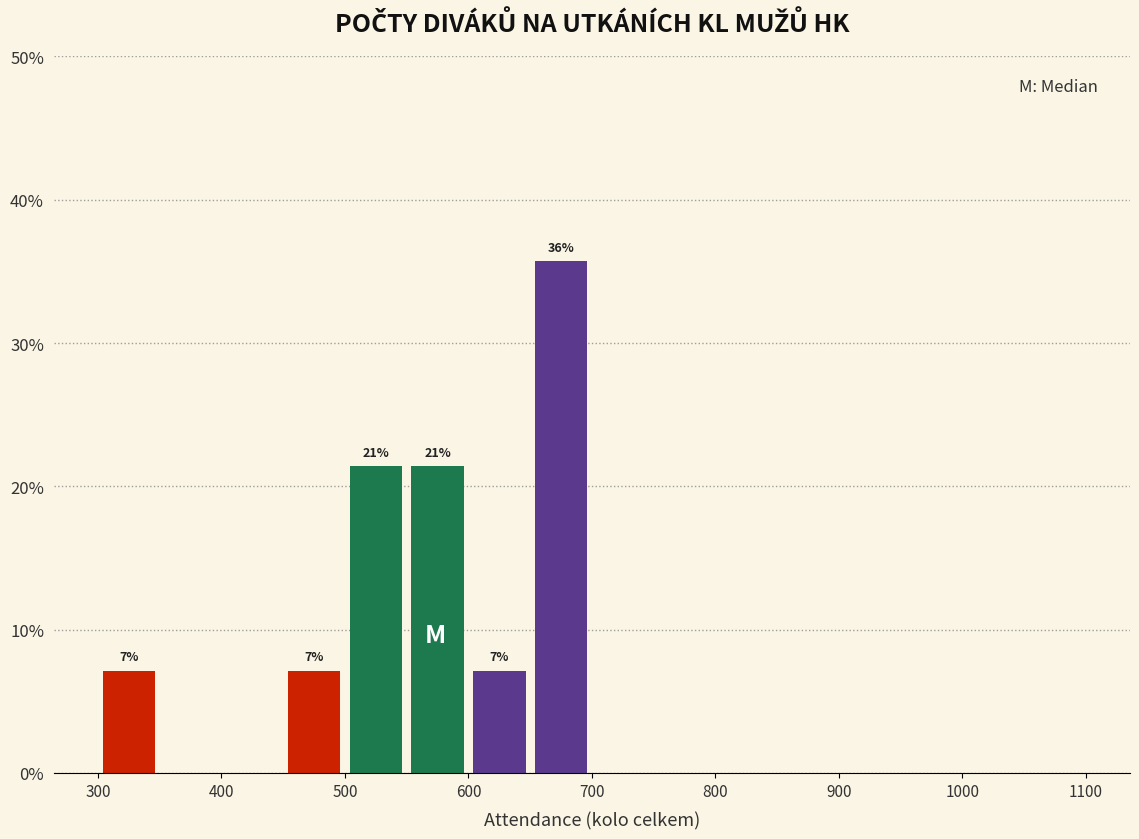

Which range on the x-axis has the tallest bar?

650 to 700